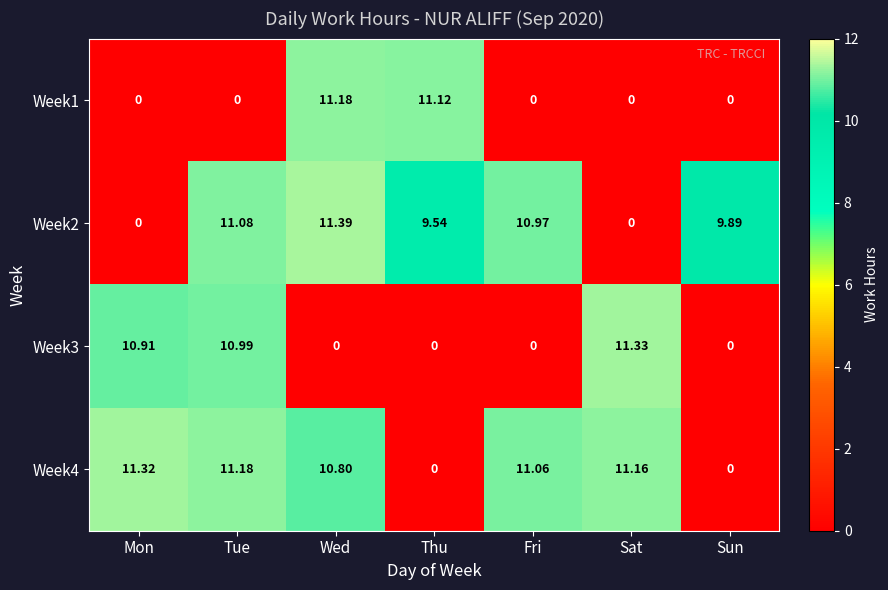

At how many categories does at least one series exceed 4?

7